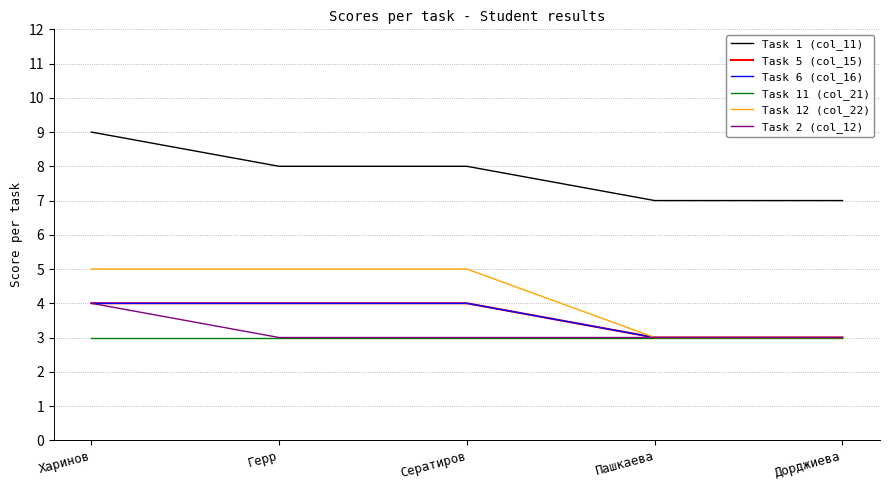

Does the chart display data point markers on the line(s)?

No